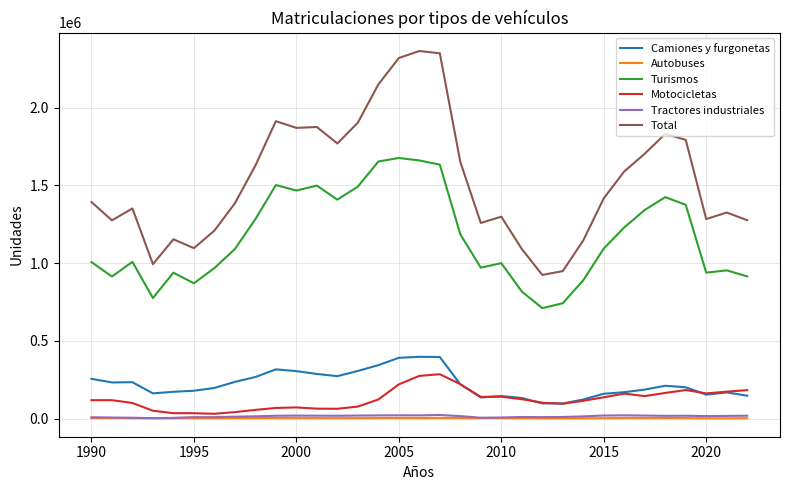

What is the minimum value for Turismos?

710638